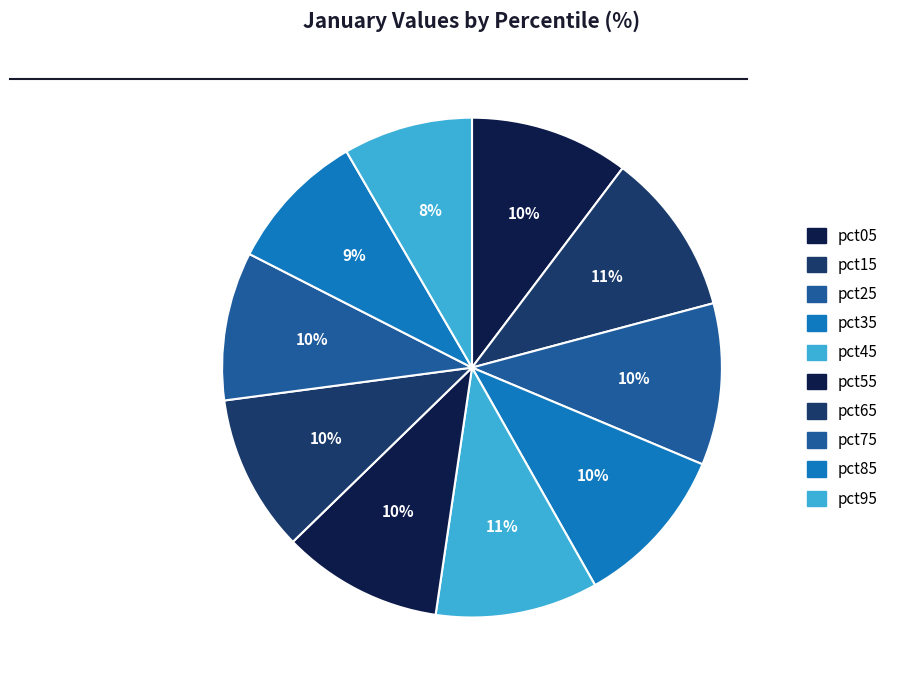

How many slices are in this pie chart?

10